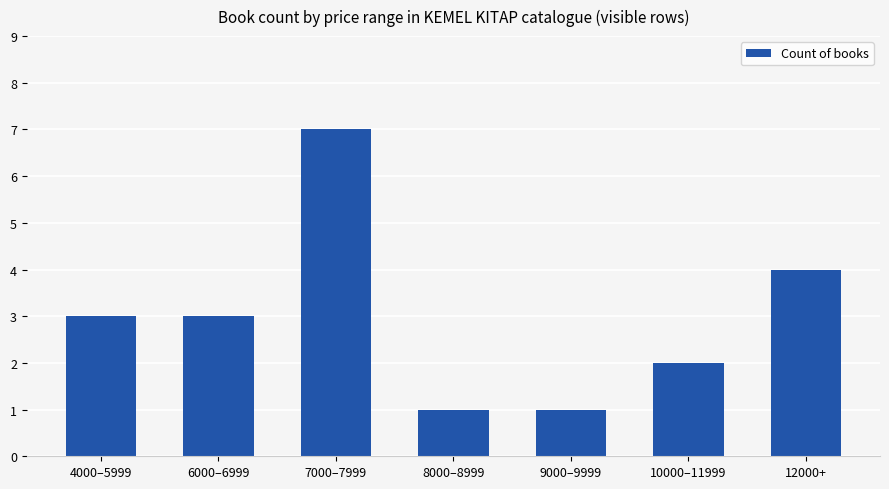

What is the greatest value displayed?

7